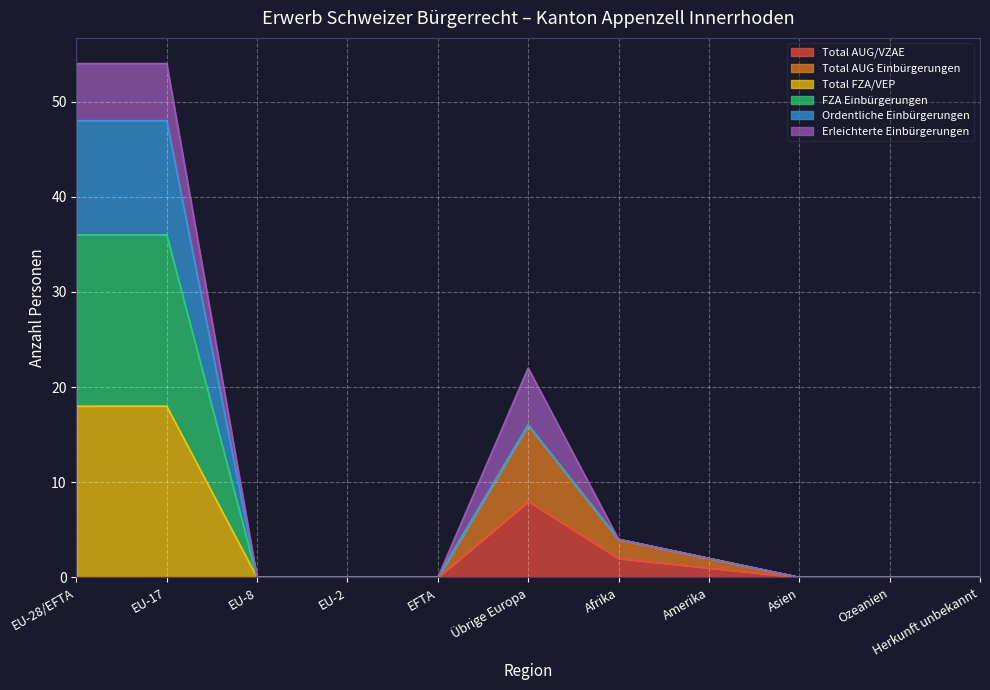

How many data points does each series have?

11